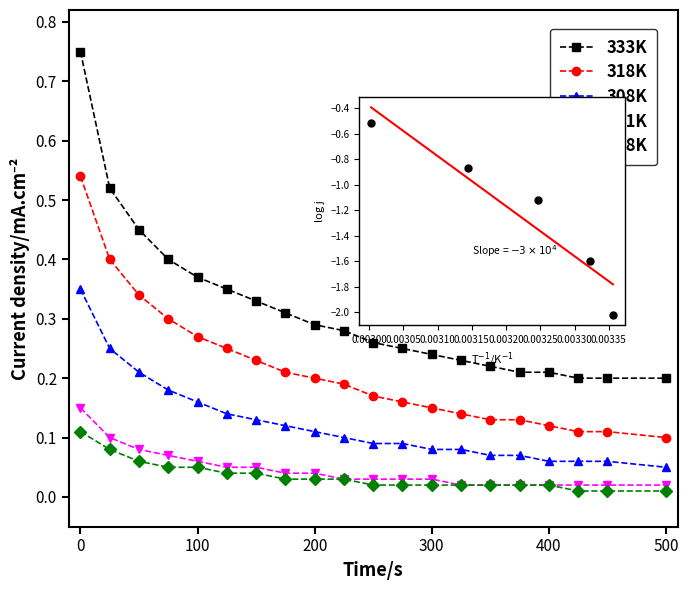

Is the value of 318K at 10 greater than the value of 308K at 16?

Yes